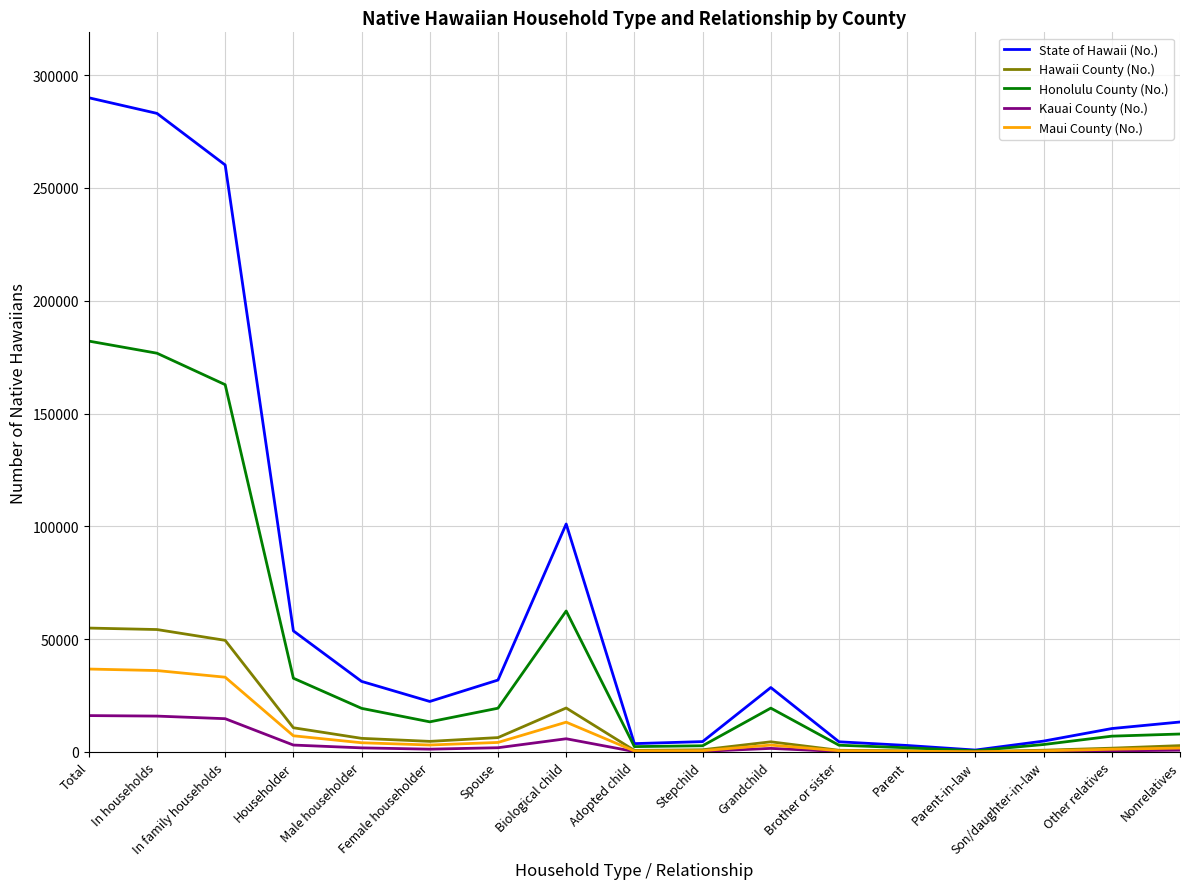

Is the value of Kauai County (No.) at Grandchild greater than the value of State of Hawaii (No.) at In households?

No